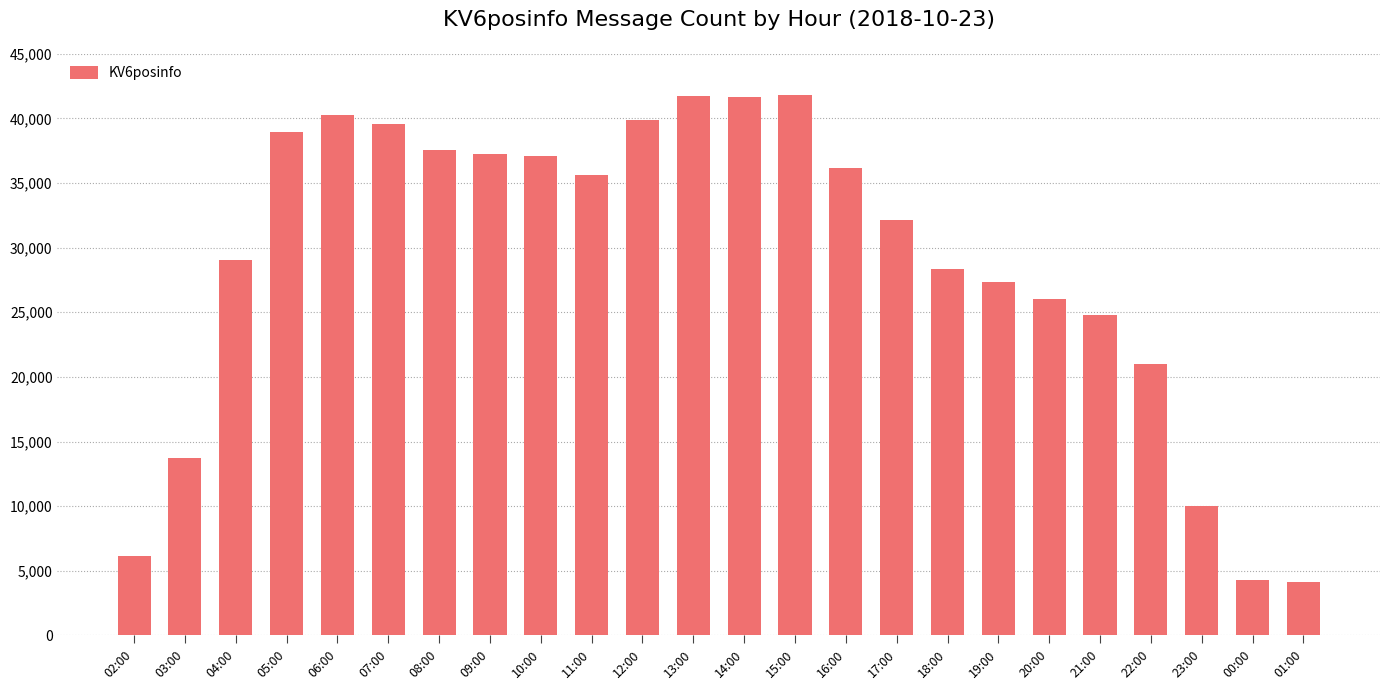

What is the ratio of the value at 23:00 to the value at 04:00?

0.3